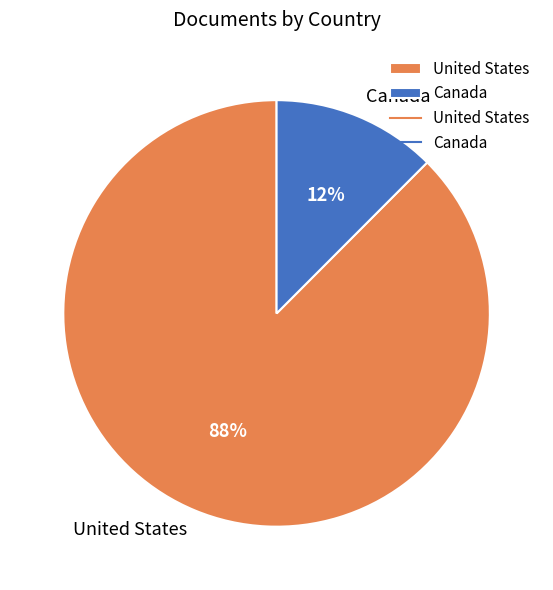

Is it true that United States is 78% of the pie?

False